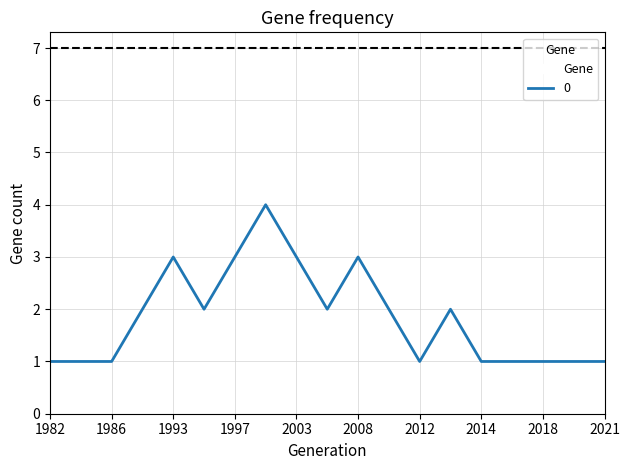

What is the difference between the maximum and second lowest values?

3